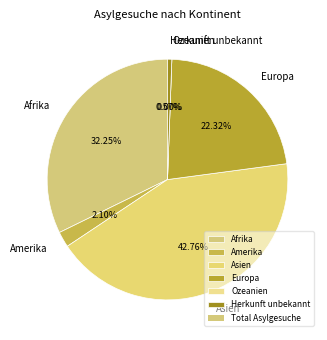

Is there a majority slice in this chart?

No